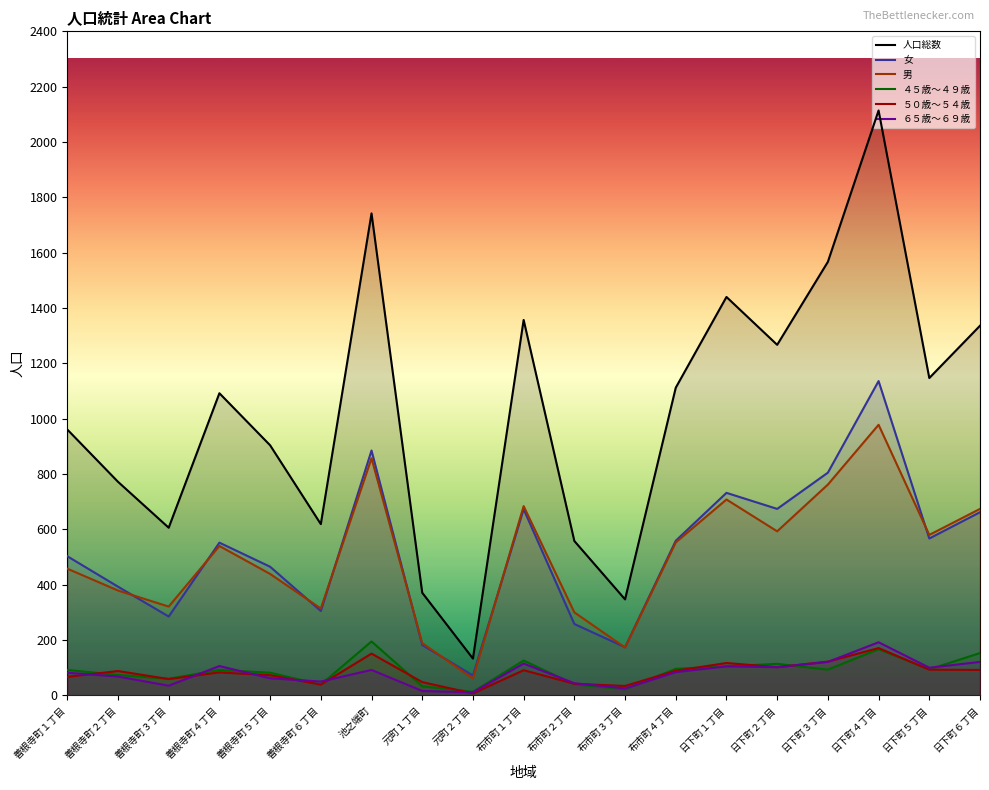

What is the sum of all 男 values?

9563